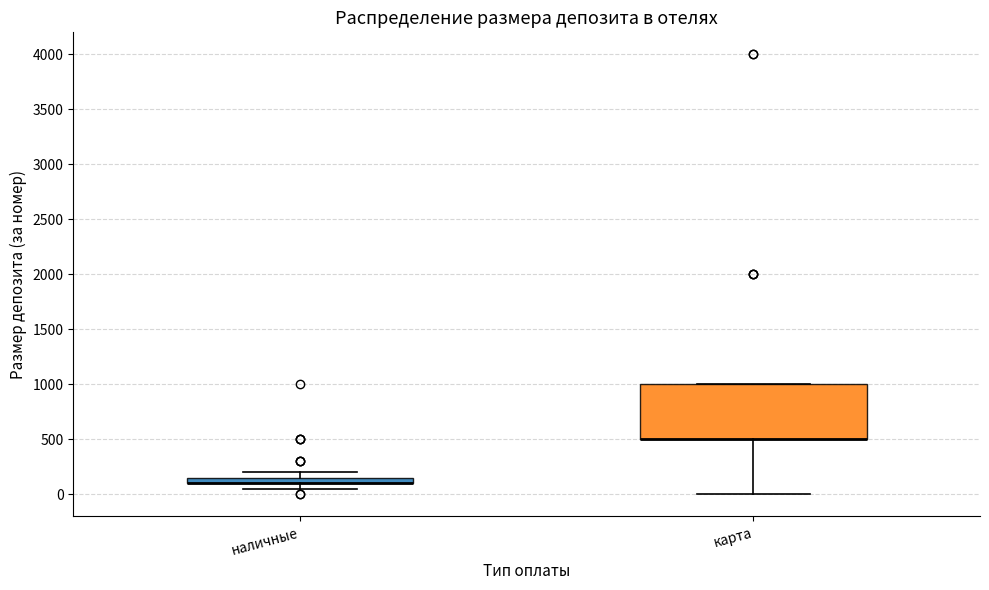

Where is the upper edge of the box for наличные on the y-axis? The values are not printed on the chart, so give them approximately, as read against the axis.

150